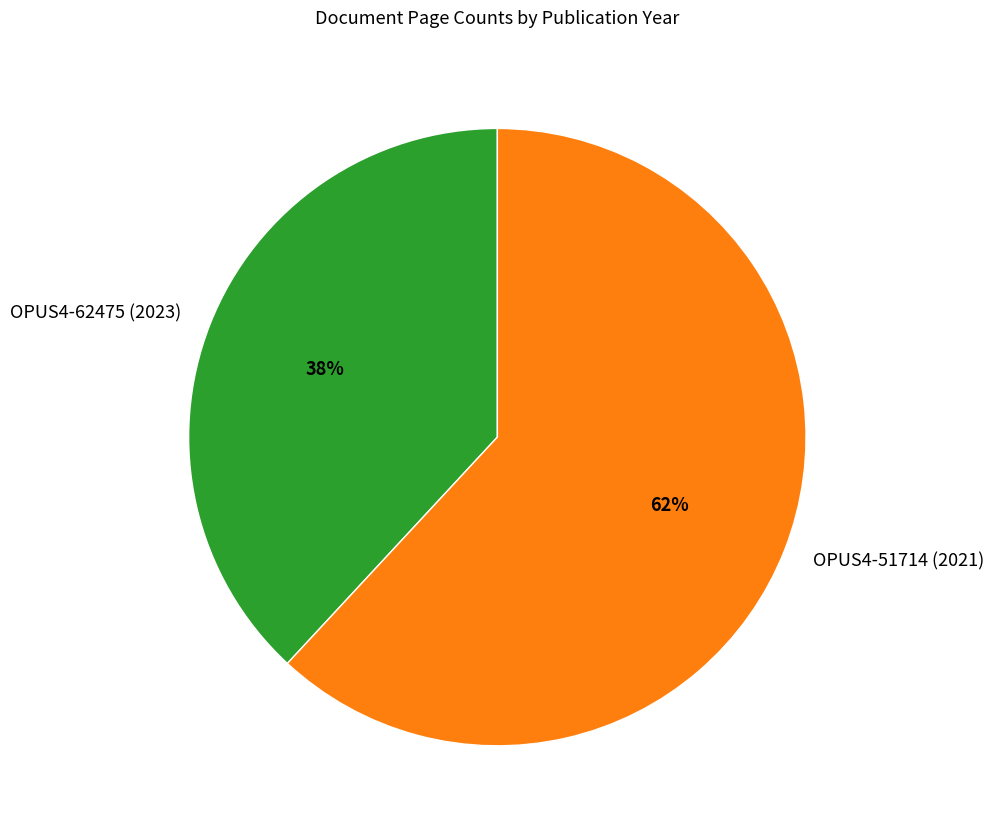

Count the number of slices in the pie.

2